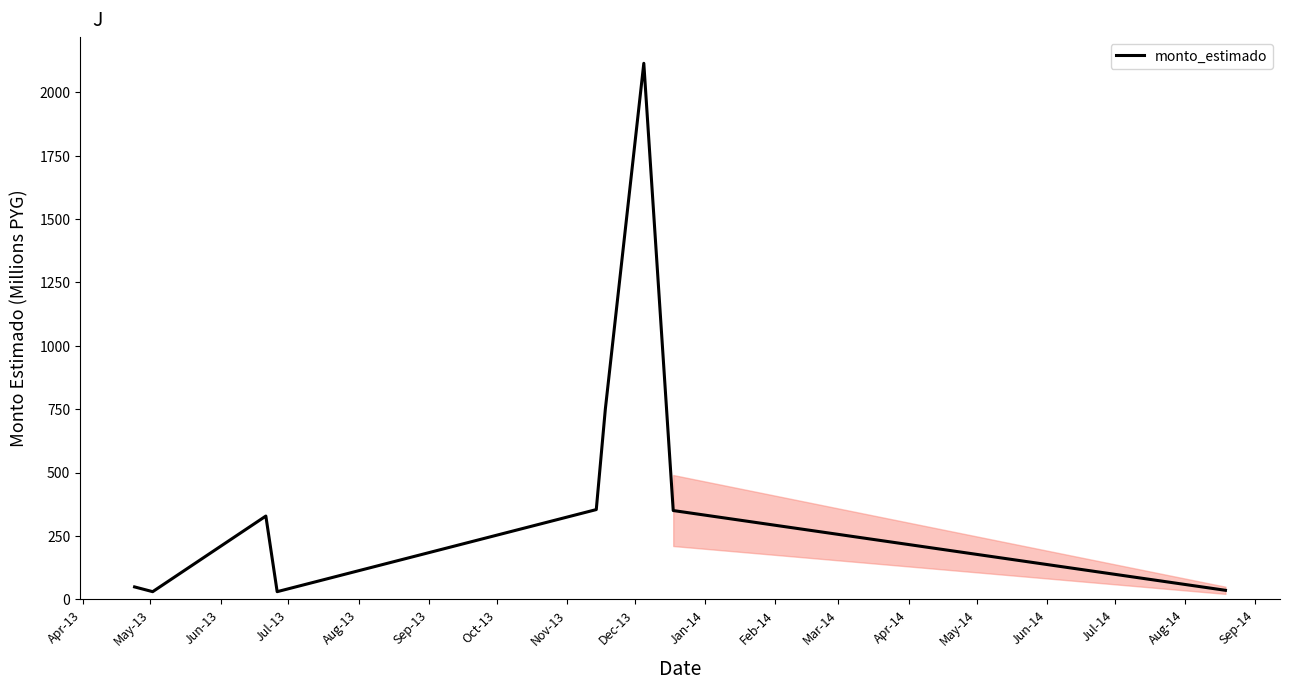

What is the difference between the maximum and minimum values?

2084.0